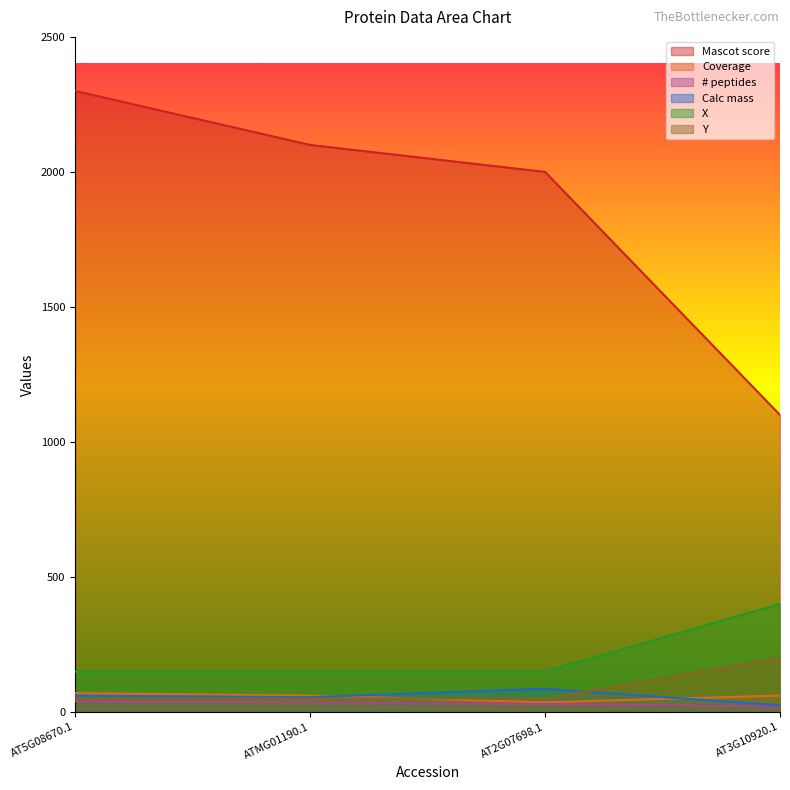

At which category is the sum across all series the highest?

AT5G08670.1